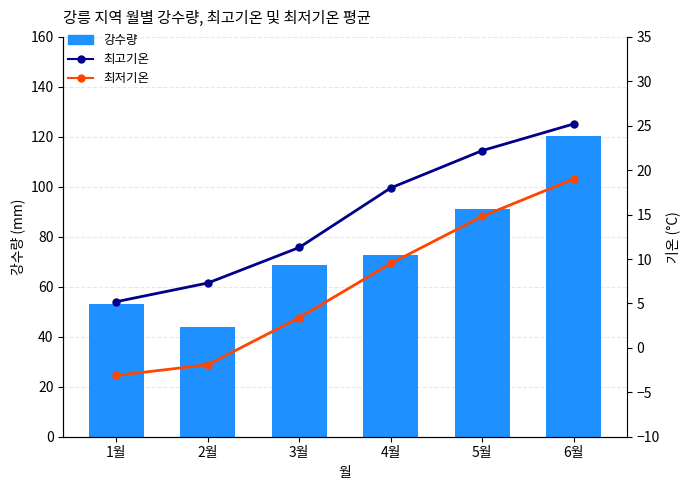

Where is 강수량 nearest to the value 82?

5월